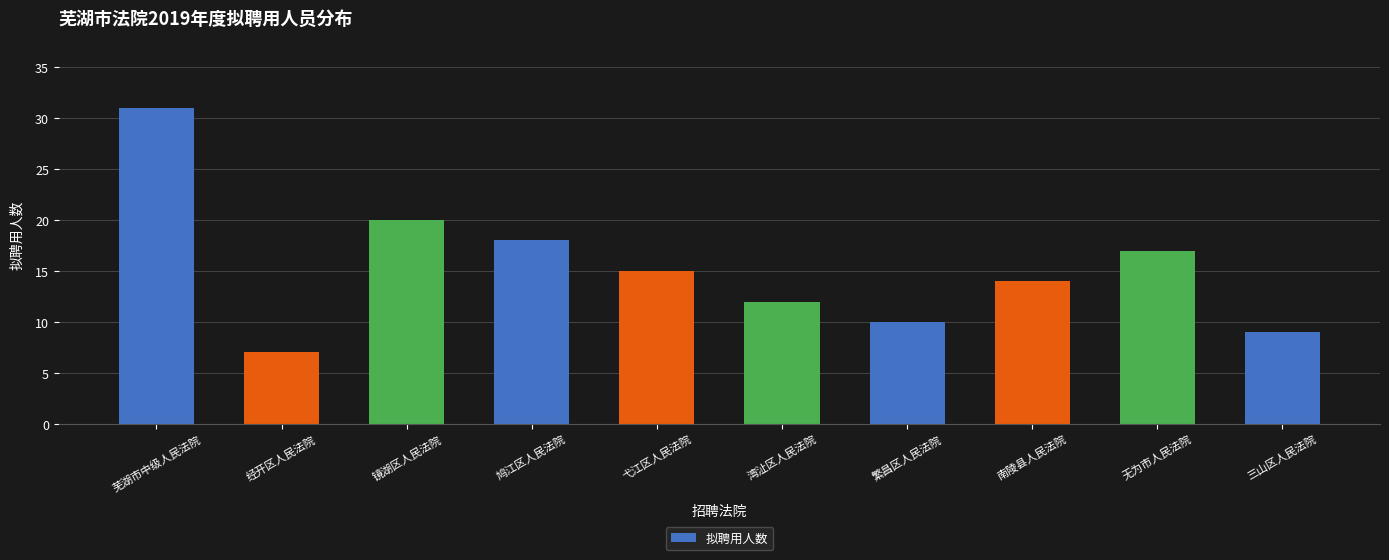

The chart shows a value of 17 at 无为市人民法院. True or false?

True